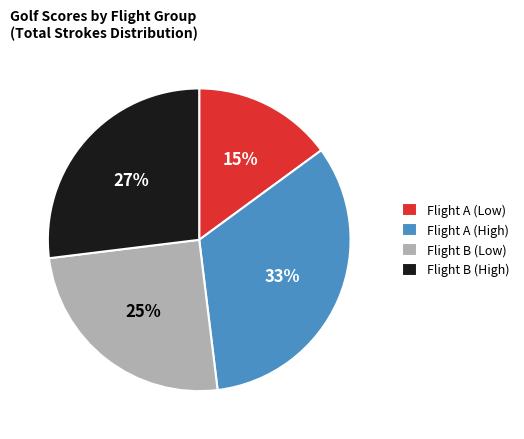

Which category has the smallest portion of the pie?

Flight A (Low)